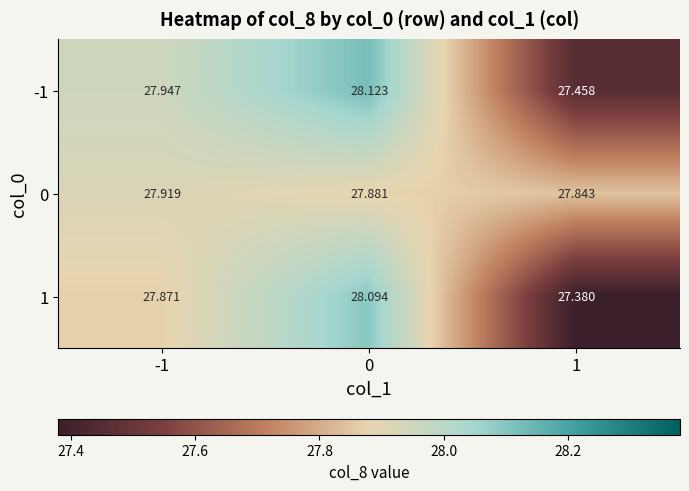

Is the value of 0 at 1 greater than the value of 1 at -1?

No